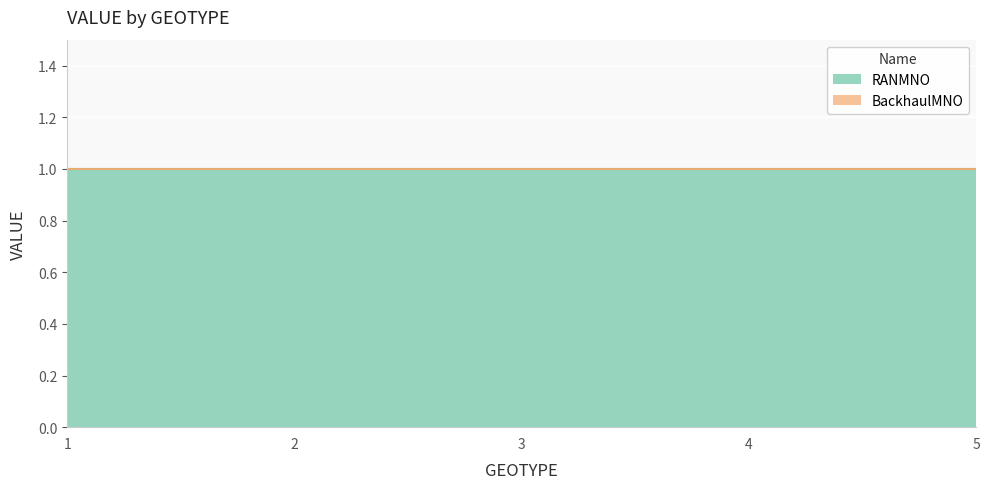

What is the maximum value for RANMNO?

1